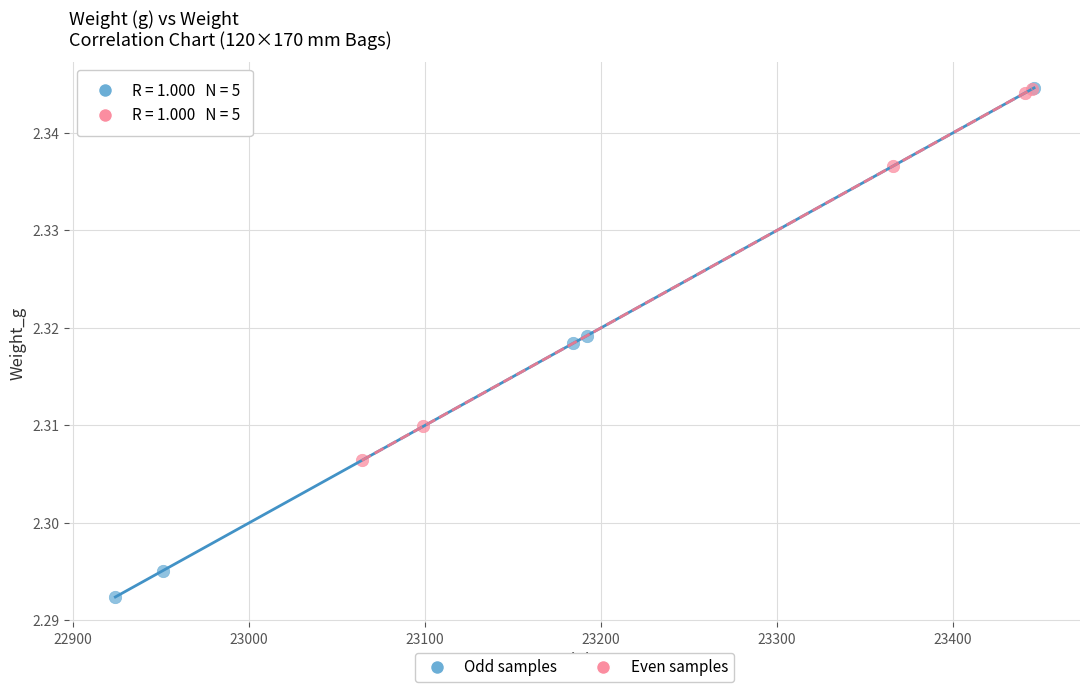

Which series contains the lowest Y value?

Odd samples